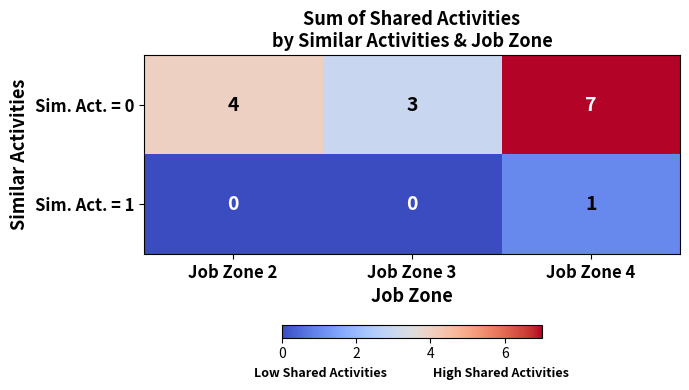

What is the difference between the Sim. Act. = 0 values at Job Zone 4 and Job Zone 3?

4